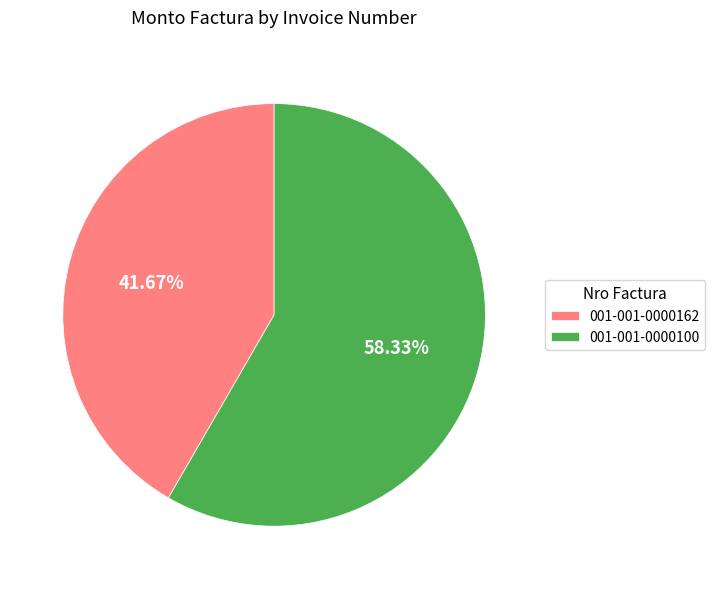

How many slices are in this pie chart?

2